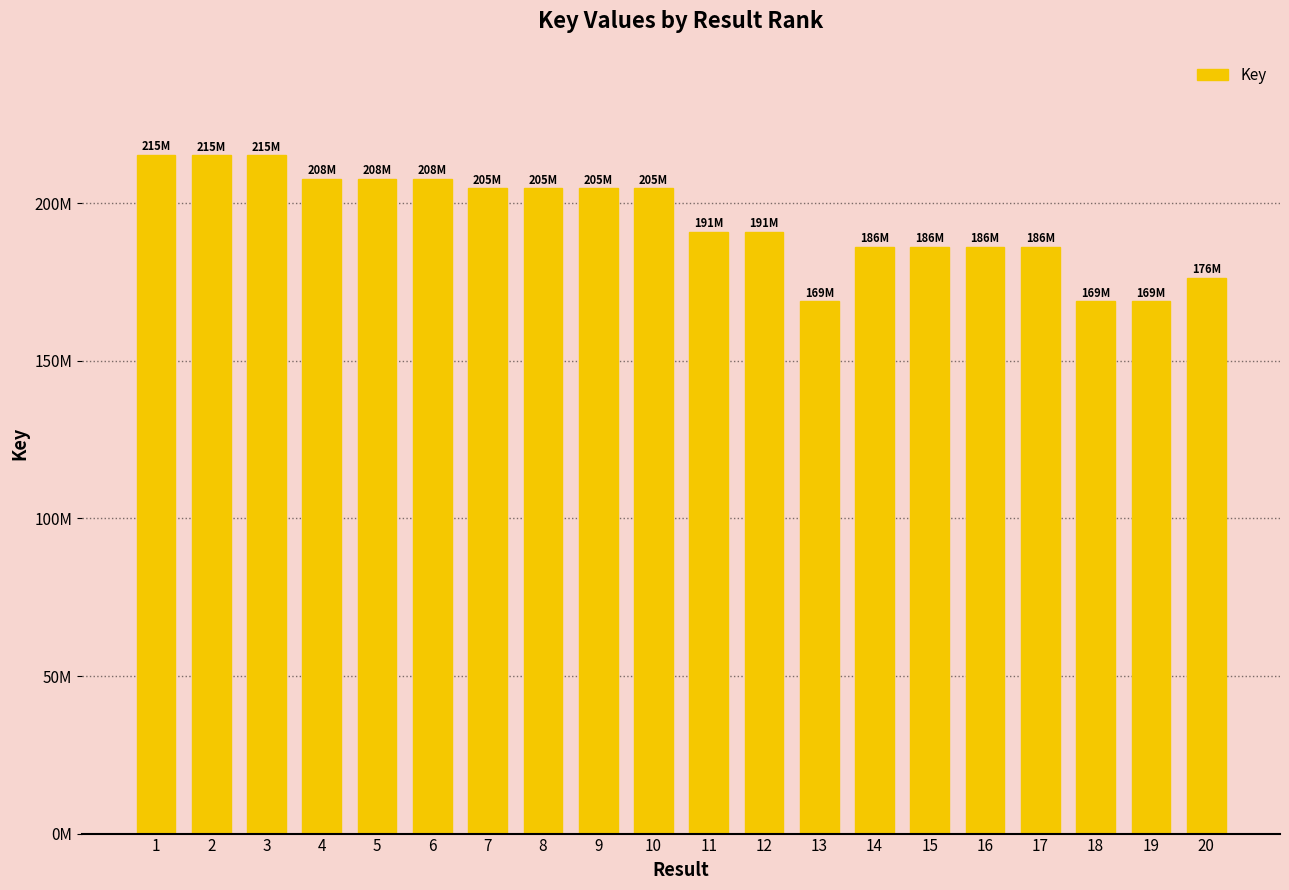

At which label does the data first exceed 204797356?

1